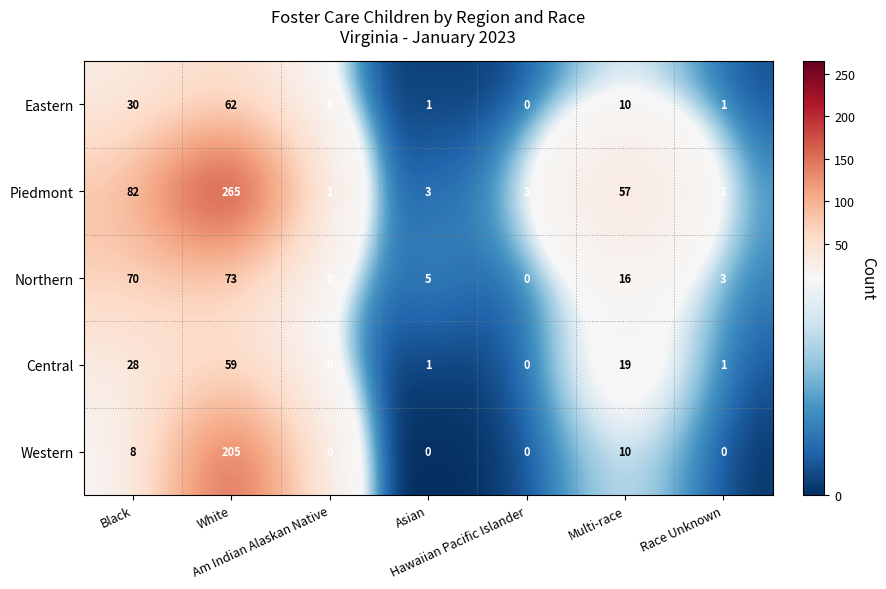

List the series in order of their peak value, lowest first.

Central, Eastern, Northern, Western, Piedmont